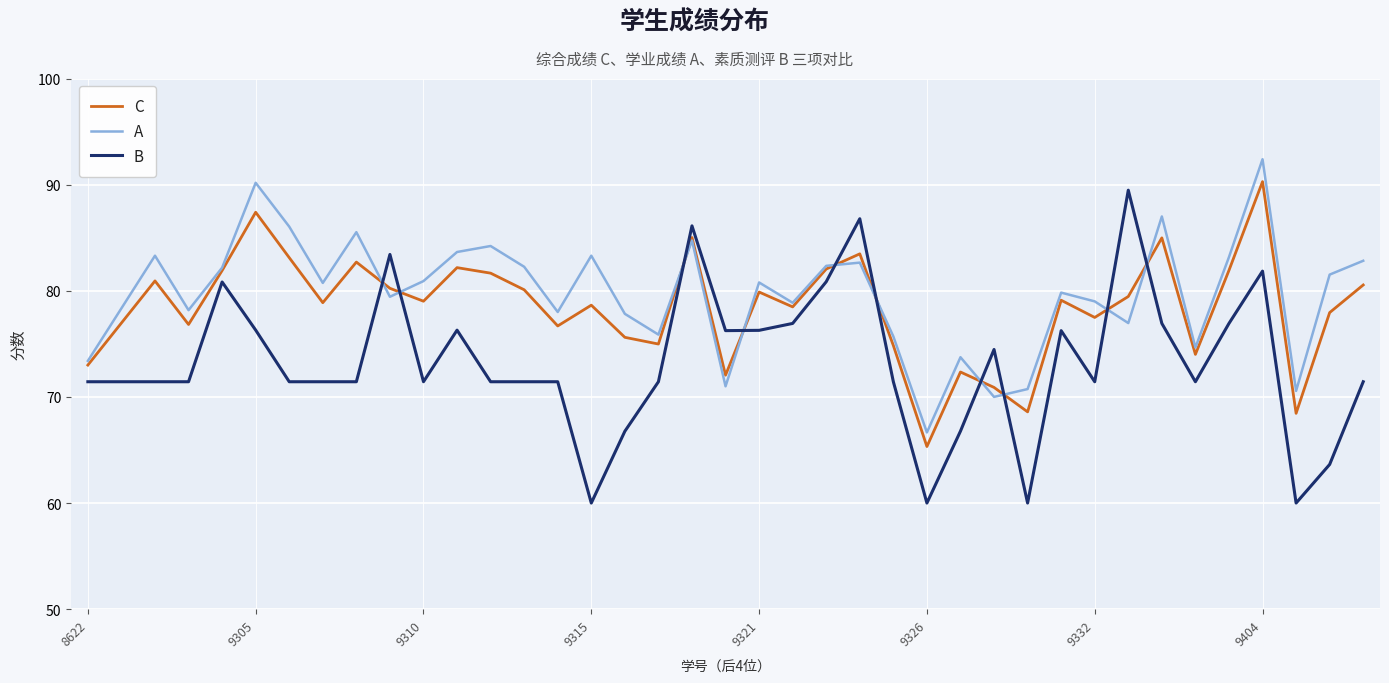

After their last crossing, which series has the higher values: A or B?

A